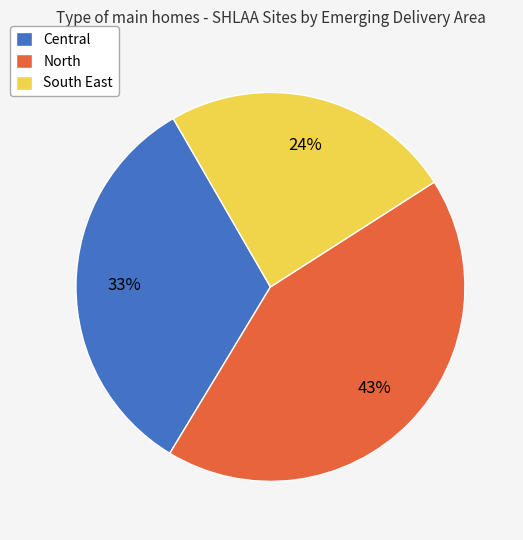

To the nearest percent, what is the combined percentage of South East and Central?

57%